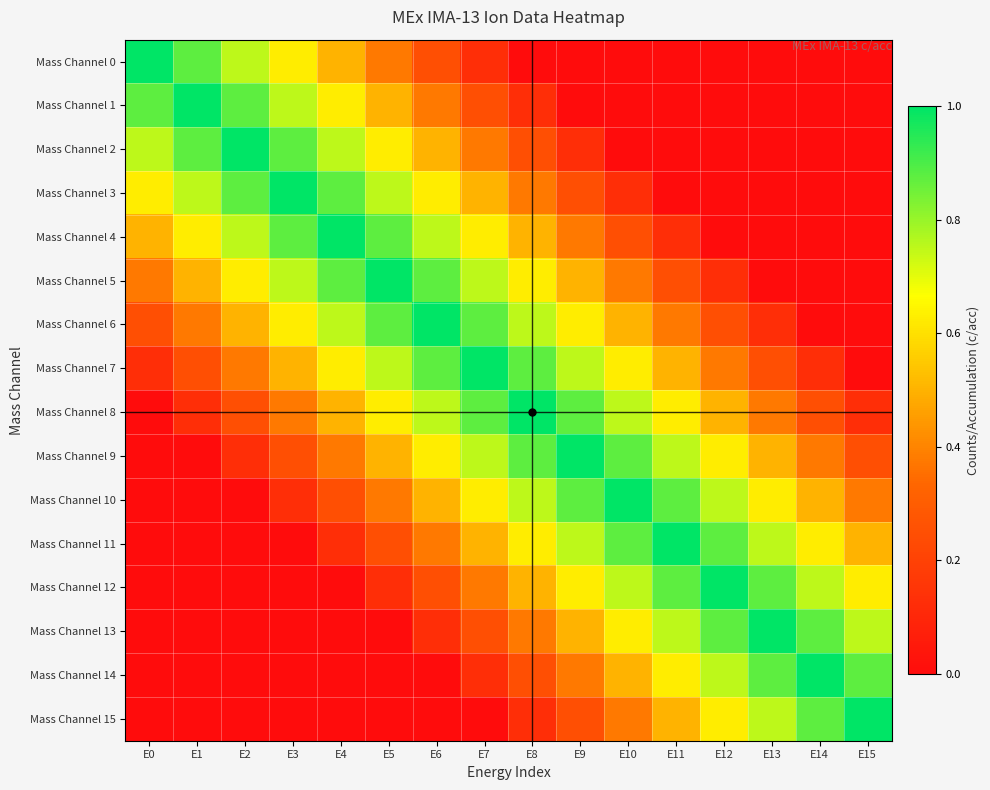

What is the difference between the highest and lowest values at E10?

1.0